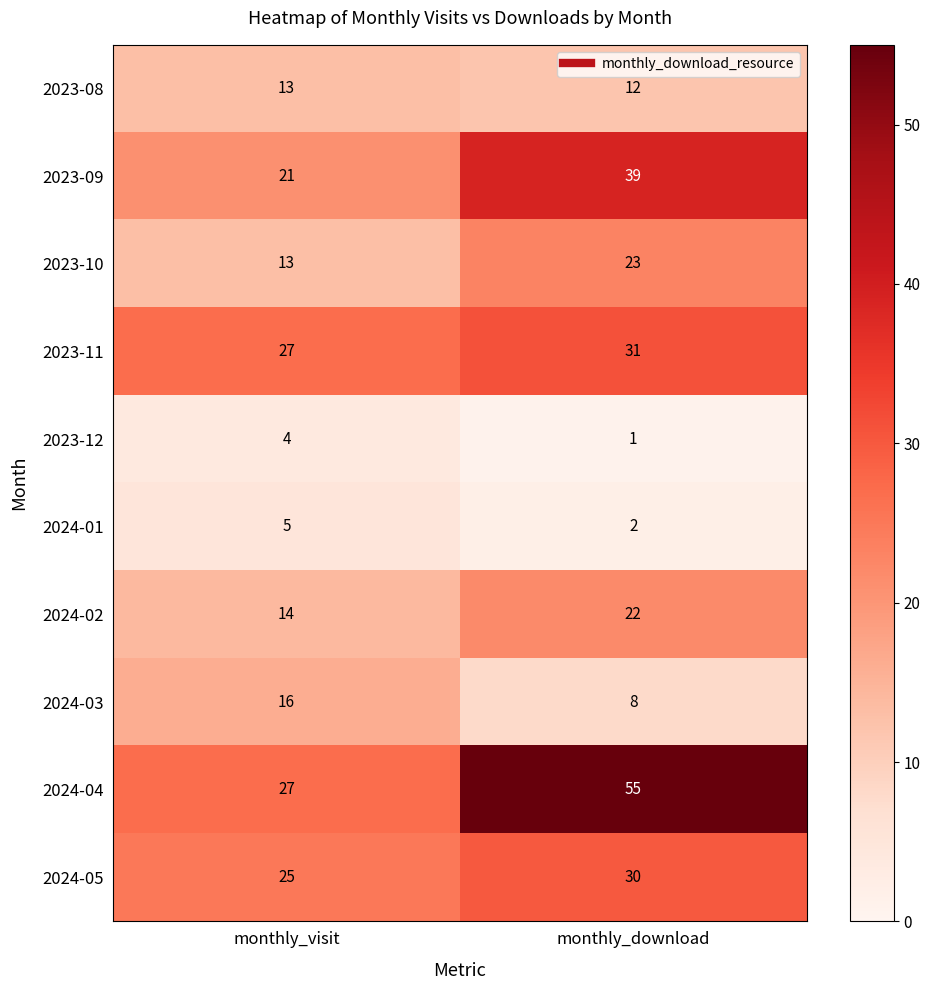

Which label corresponds to the largest value in the chart?

monthly_download